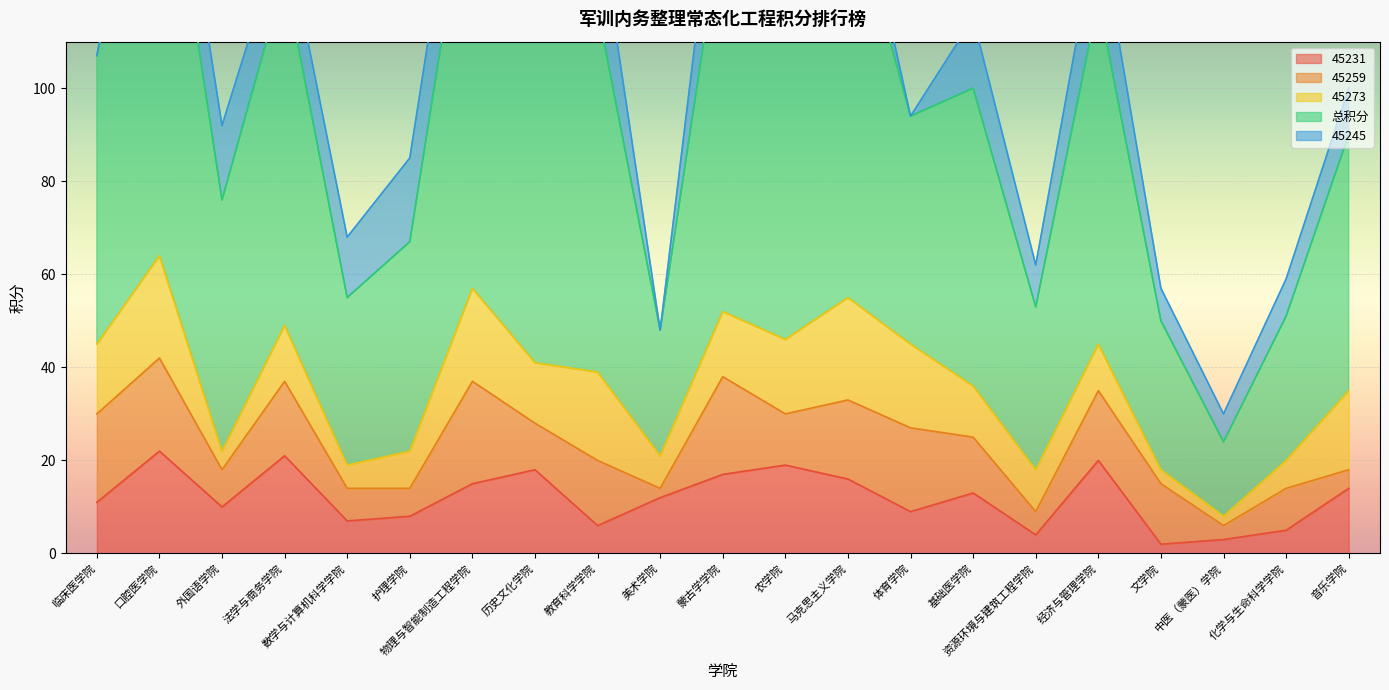

In 45259, how many points are higher than both neighbors (excluding endpoints)?

8